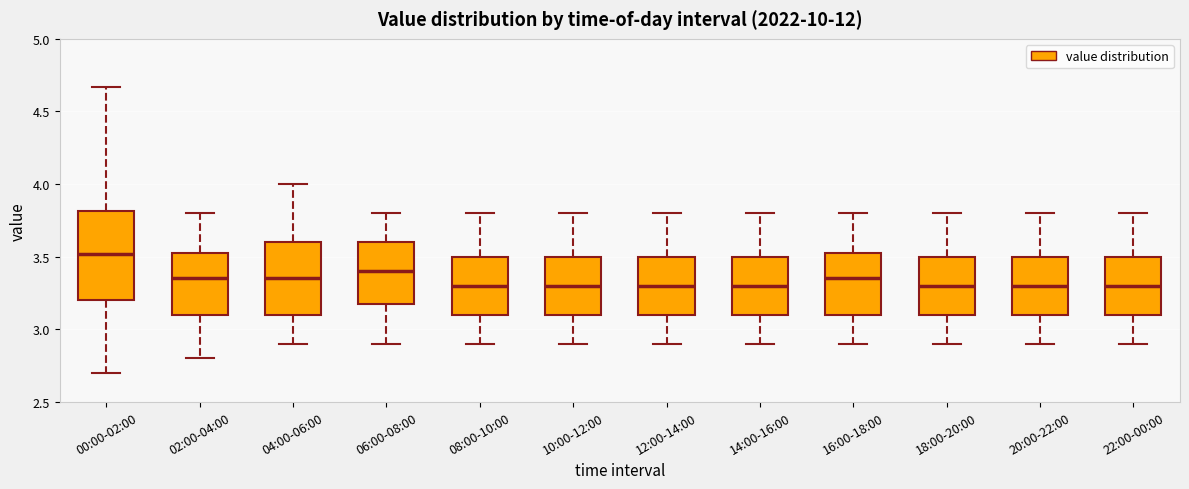

Which box's median line is the highest?

00:00-02:00